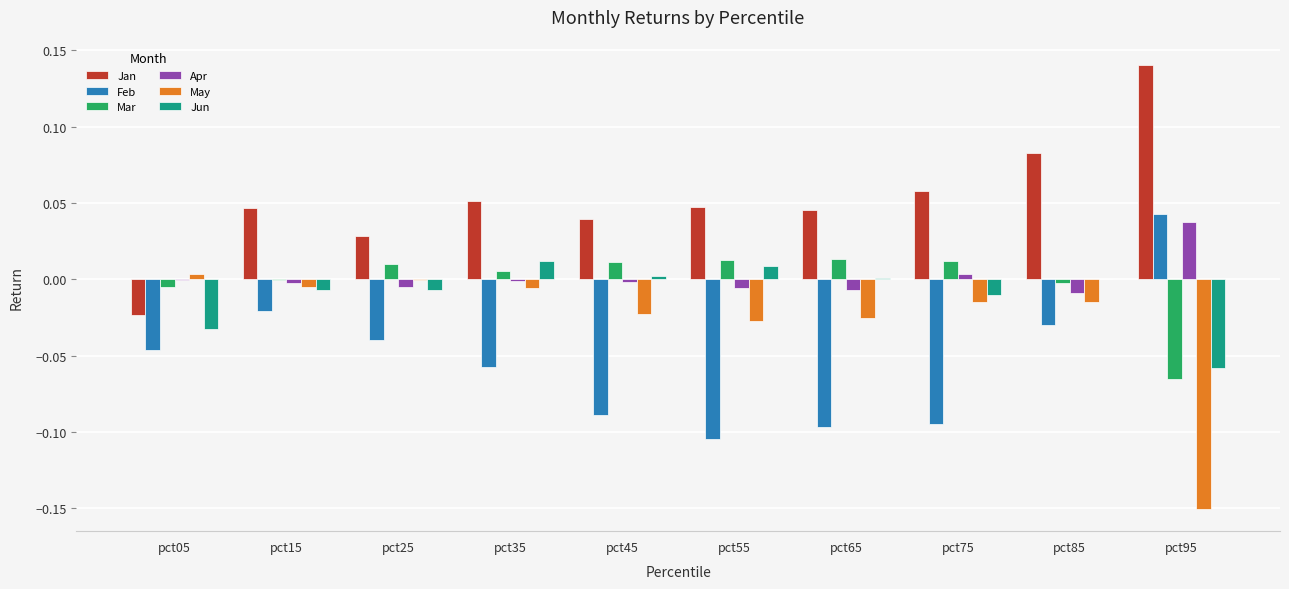

Which category has the highest value in the Apr series?

pct95